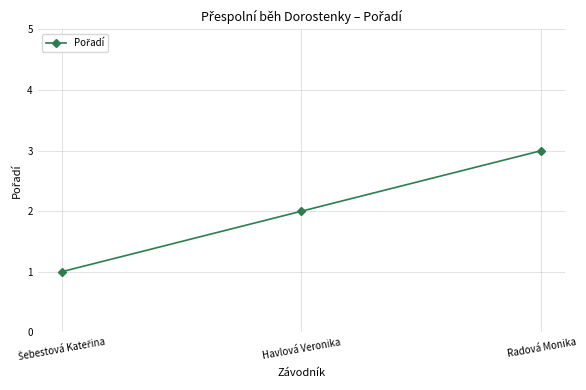

Is this an area chart (filled region under the line)?

No